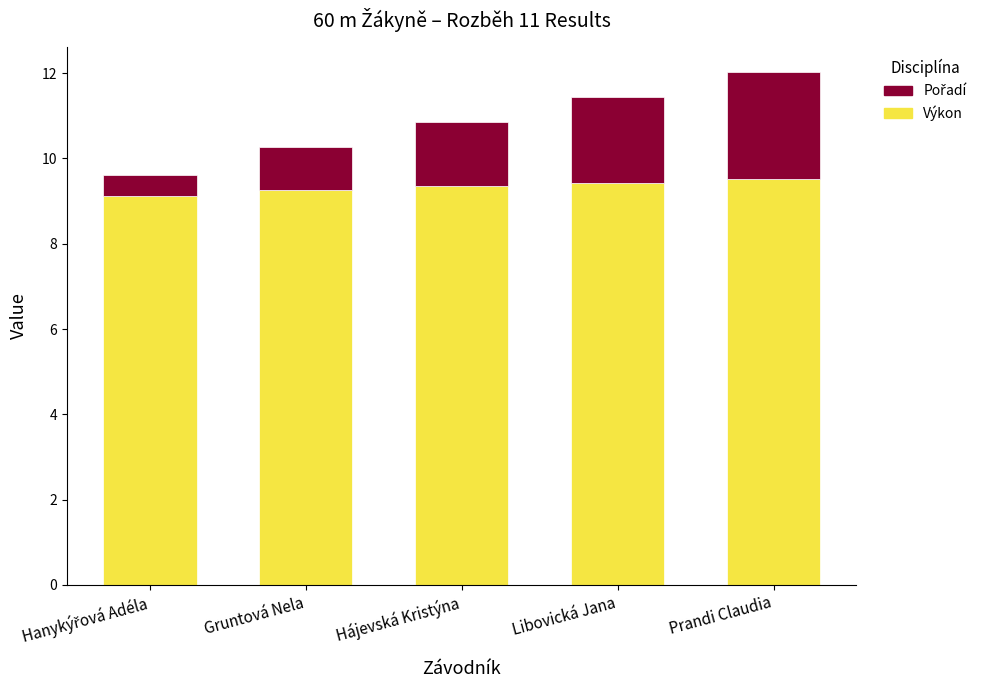

Are the bars horizontal?

No